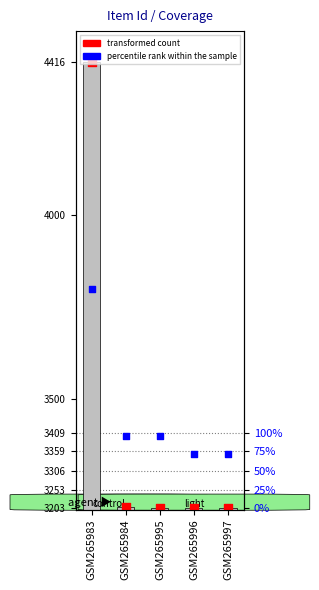

Which series has the widest spread of Y values?

Item Count